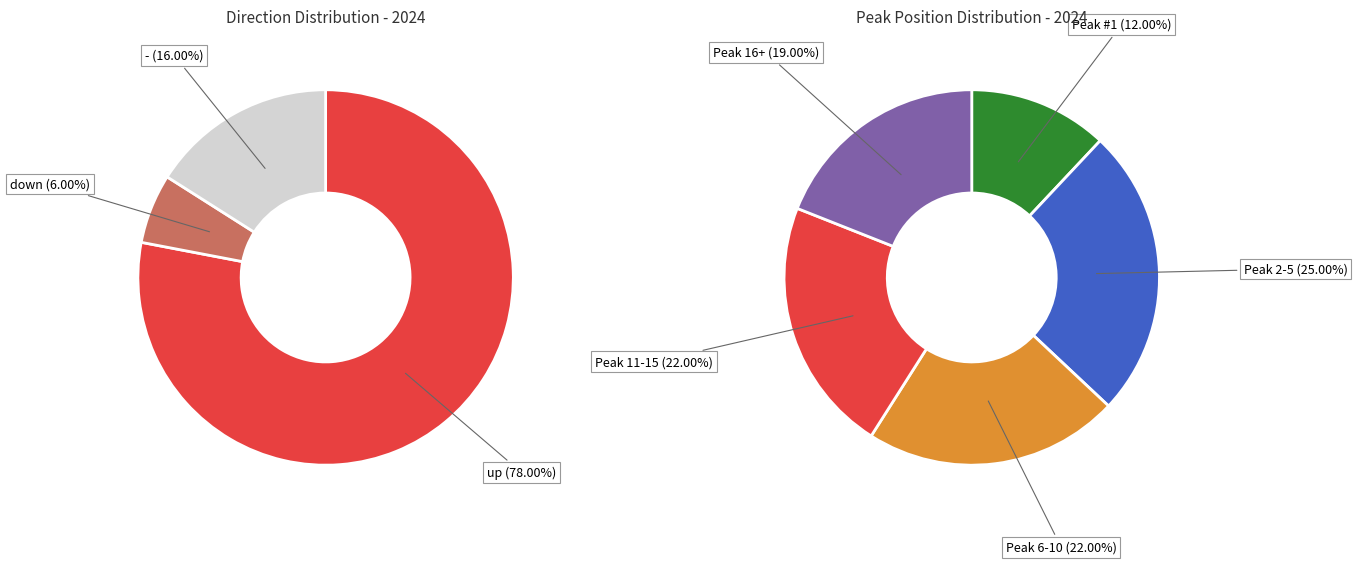

True or false: up accounts for 88% of the total.

False